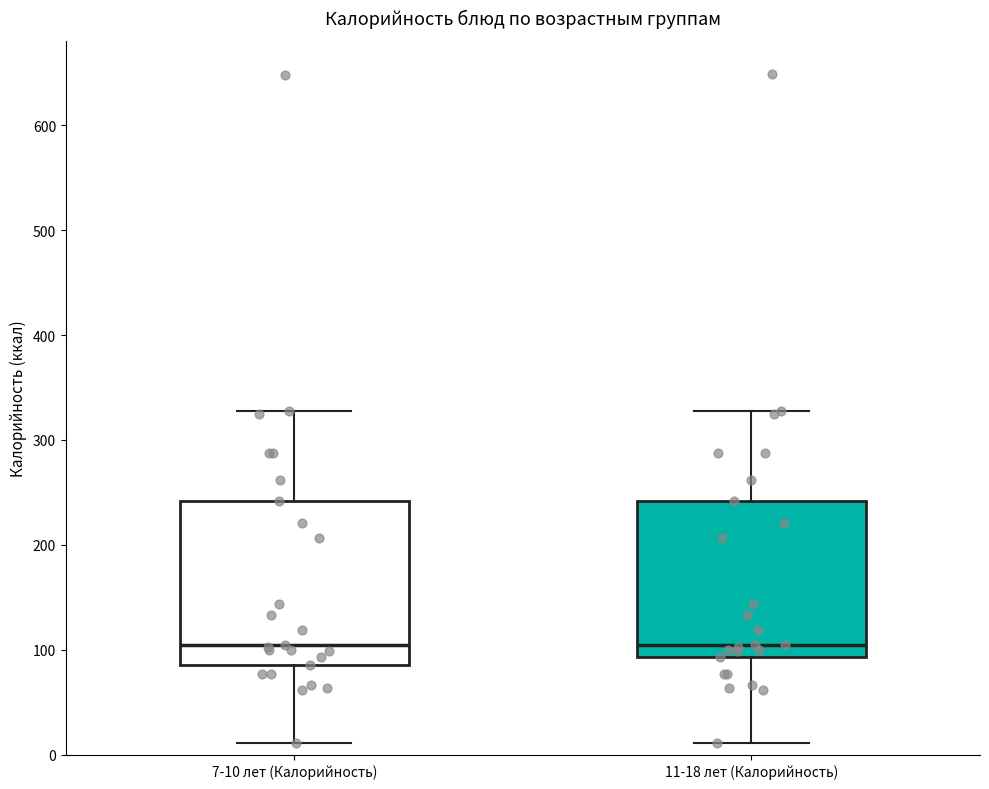

Reading left to right, transcribe this box plot: for each box, give where its median line is, the range the box spans, and where its two whiskers end, as read against the y-axis. The values are not printed on the chart, so give them approximately, as read against the axis.

7-10 лет (Калорийность): median 100, box 90 to 240, whiskers 10 to 330
11-18 лет (Калорийность): median 100, box 90 to 240, whiskers 10 to 330